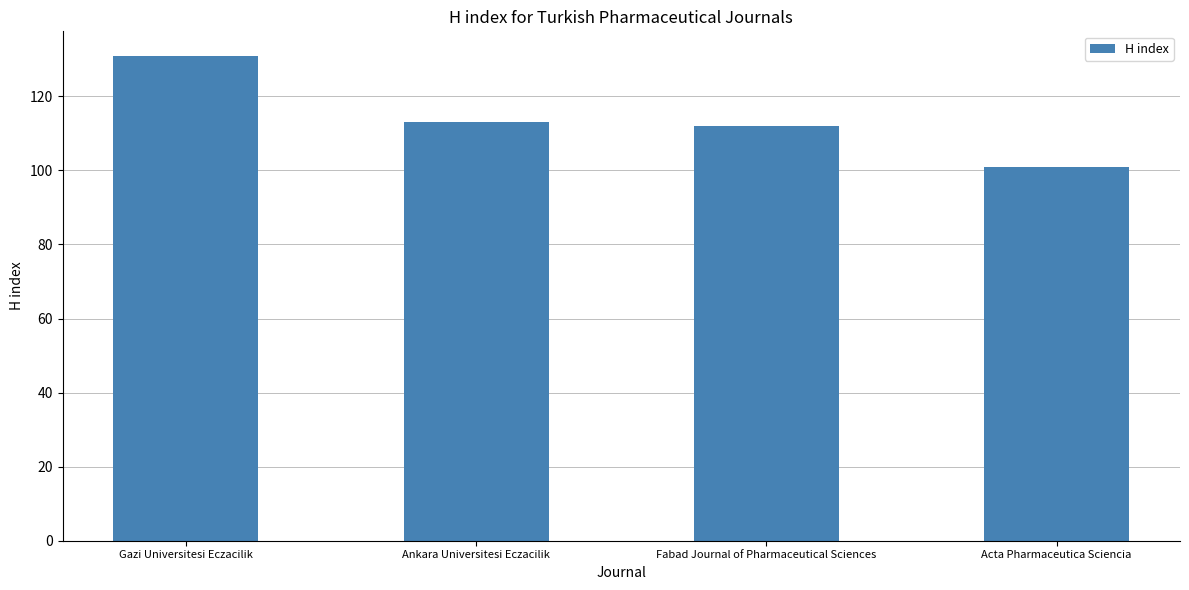

What is the sum of the values at Ankara Universitesi Eczacilik and Gazi Universitesi Eczacilik?

244